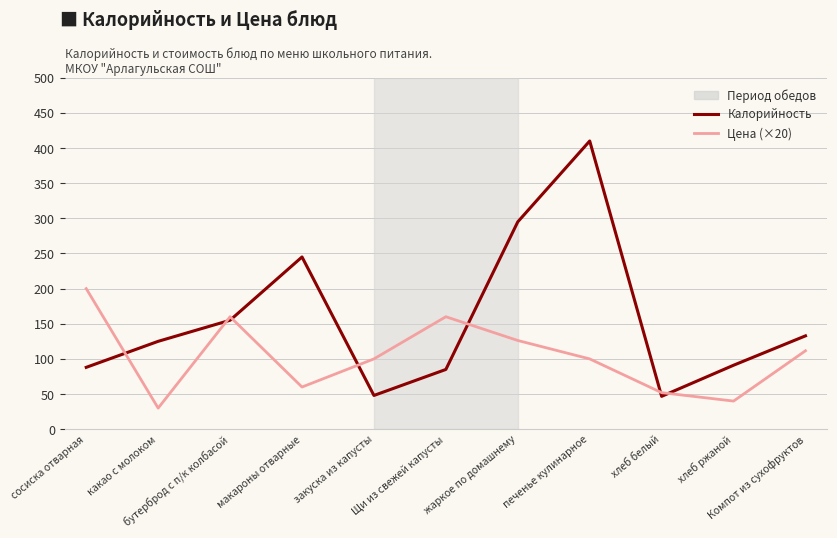

True or false: Калорийность and Цена (×20) cross at least once.

True